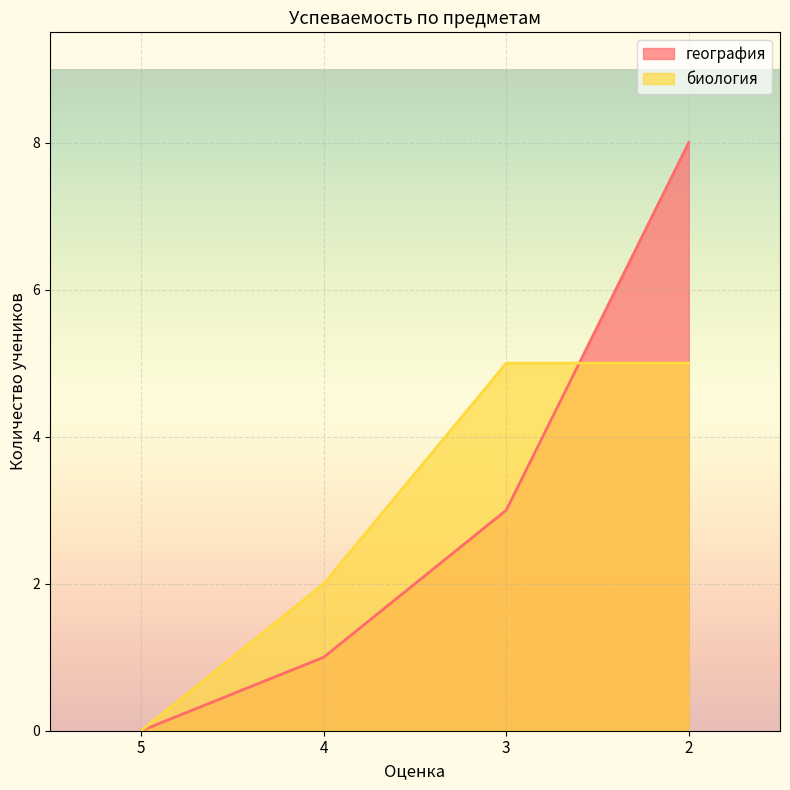

True or false: биология has a value of 5 at 3.

True